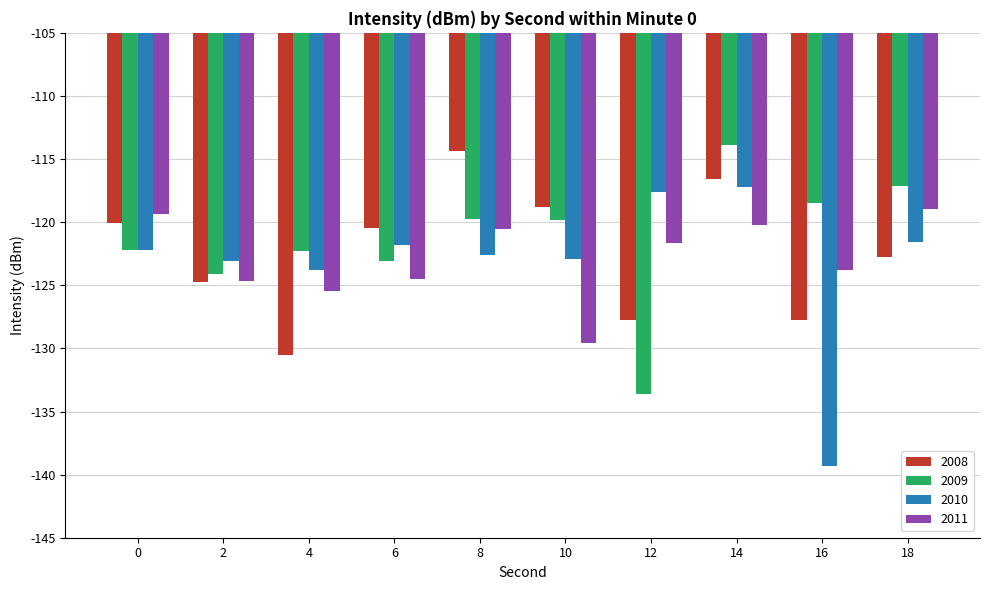

What is the difference between the maximum and minimum values in the 2009 series?

19.7